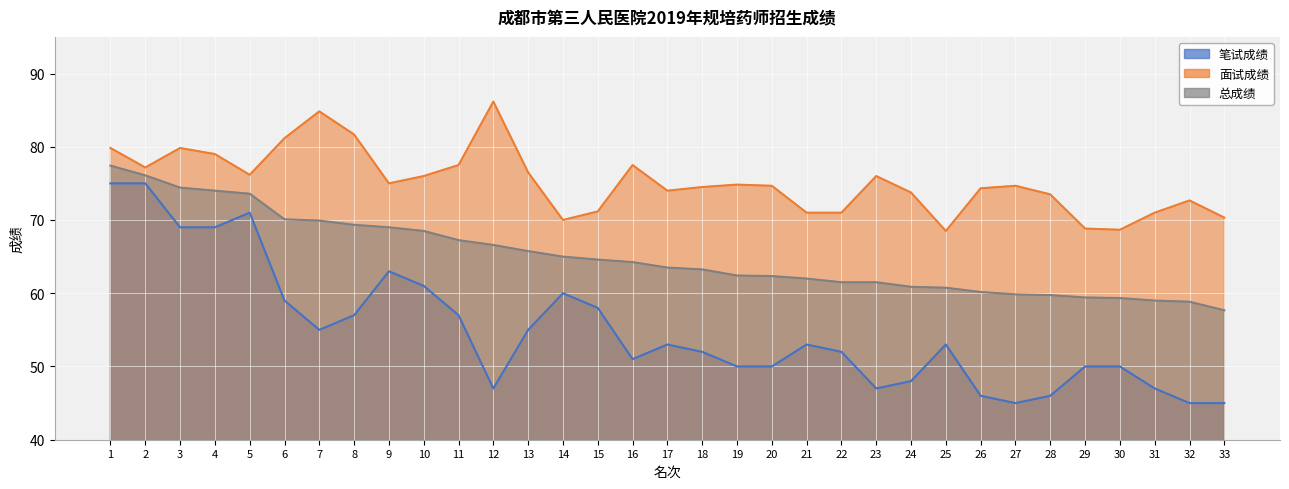

The 总成绩 series shows 99.2 at 22. True or false?

False